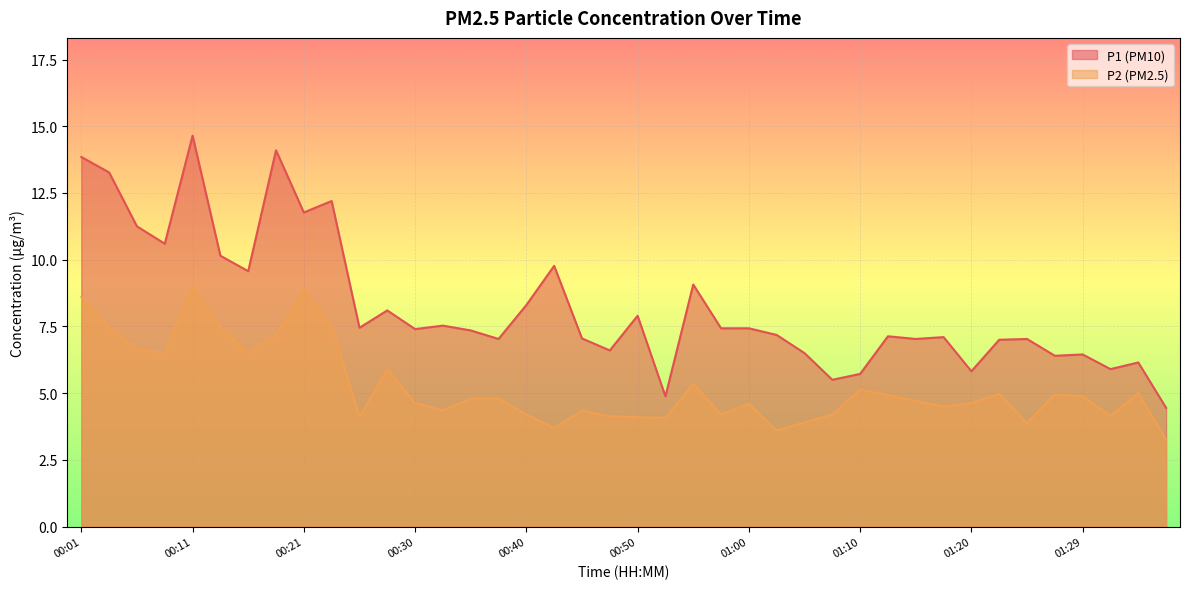

What is the sum of the P2 values at 01:32 and 00:18?

11.3